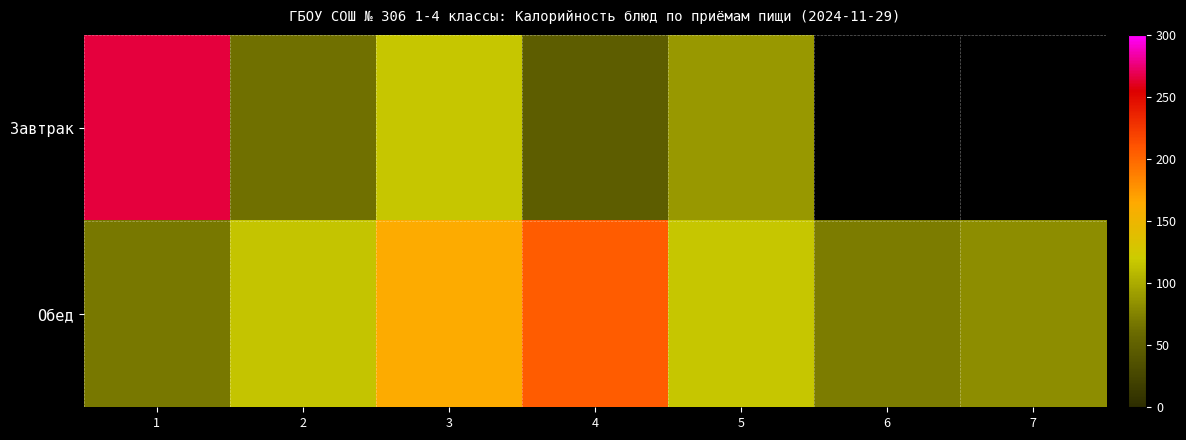

True or false: Обед has a value of 116.2 at 5.

True